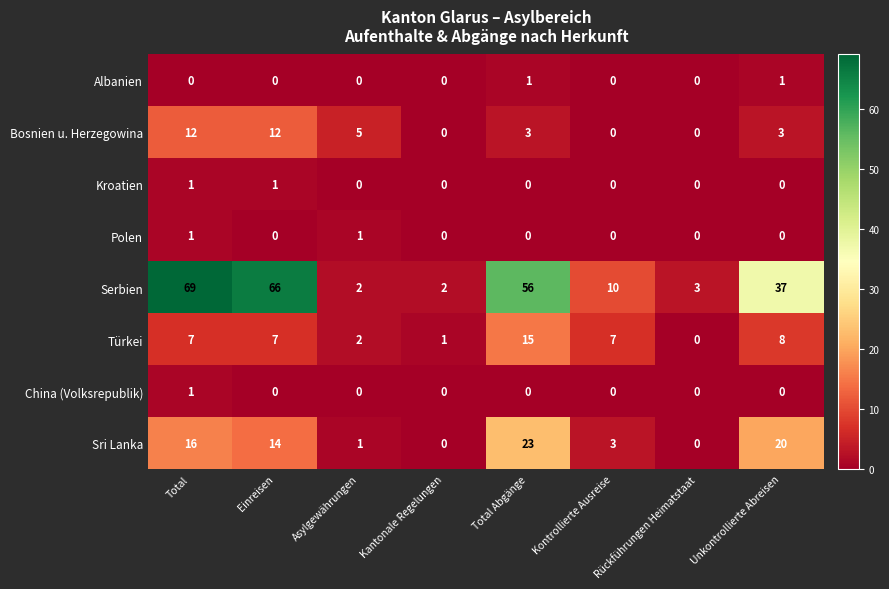

How many categories are shown in the chart?

8